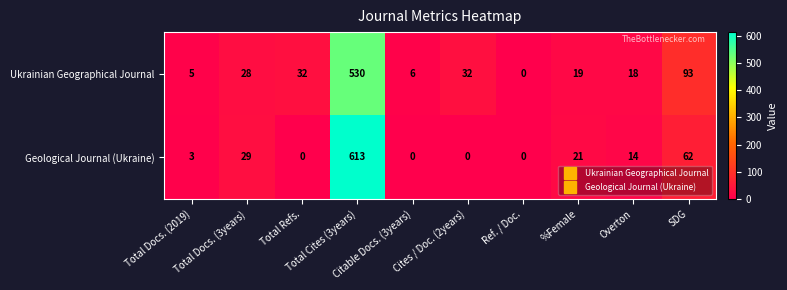

What is the average value of the Geological Journal (Ukraine) series?

74